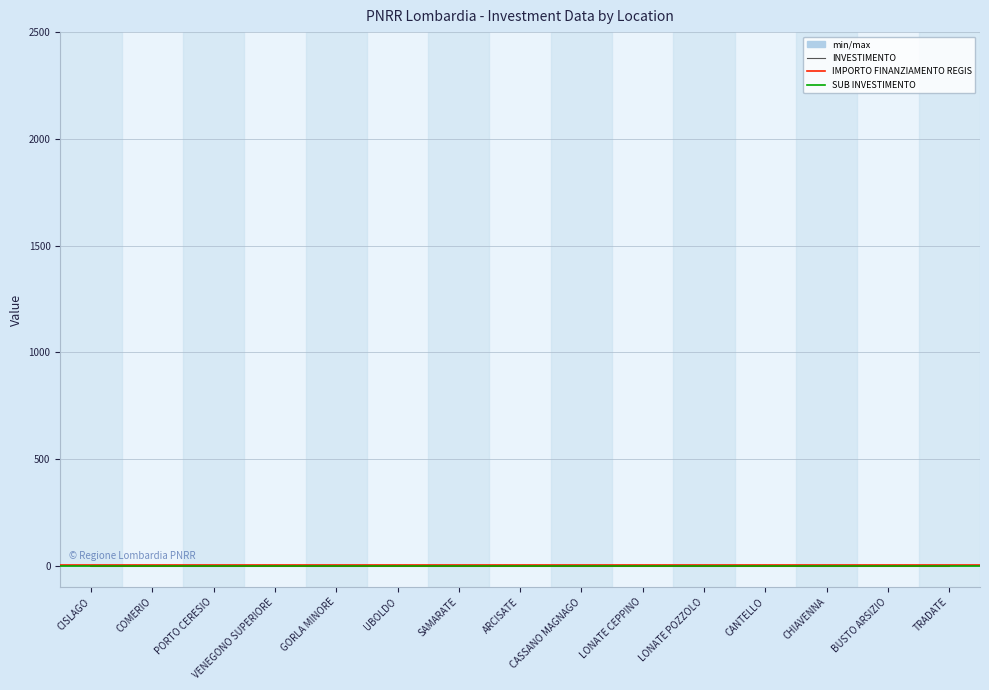

What are all the series names shown in the legend?

INVESTIMENTO, SUB INVESTIMENTO, IMPORTO FINANZIAMENTO REGIS